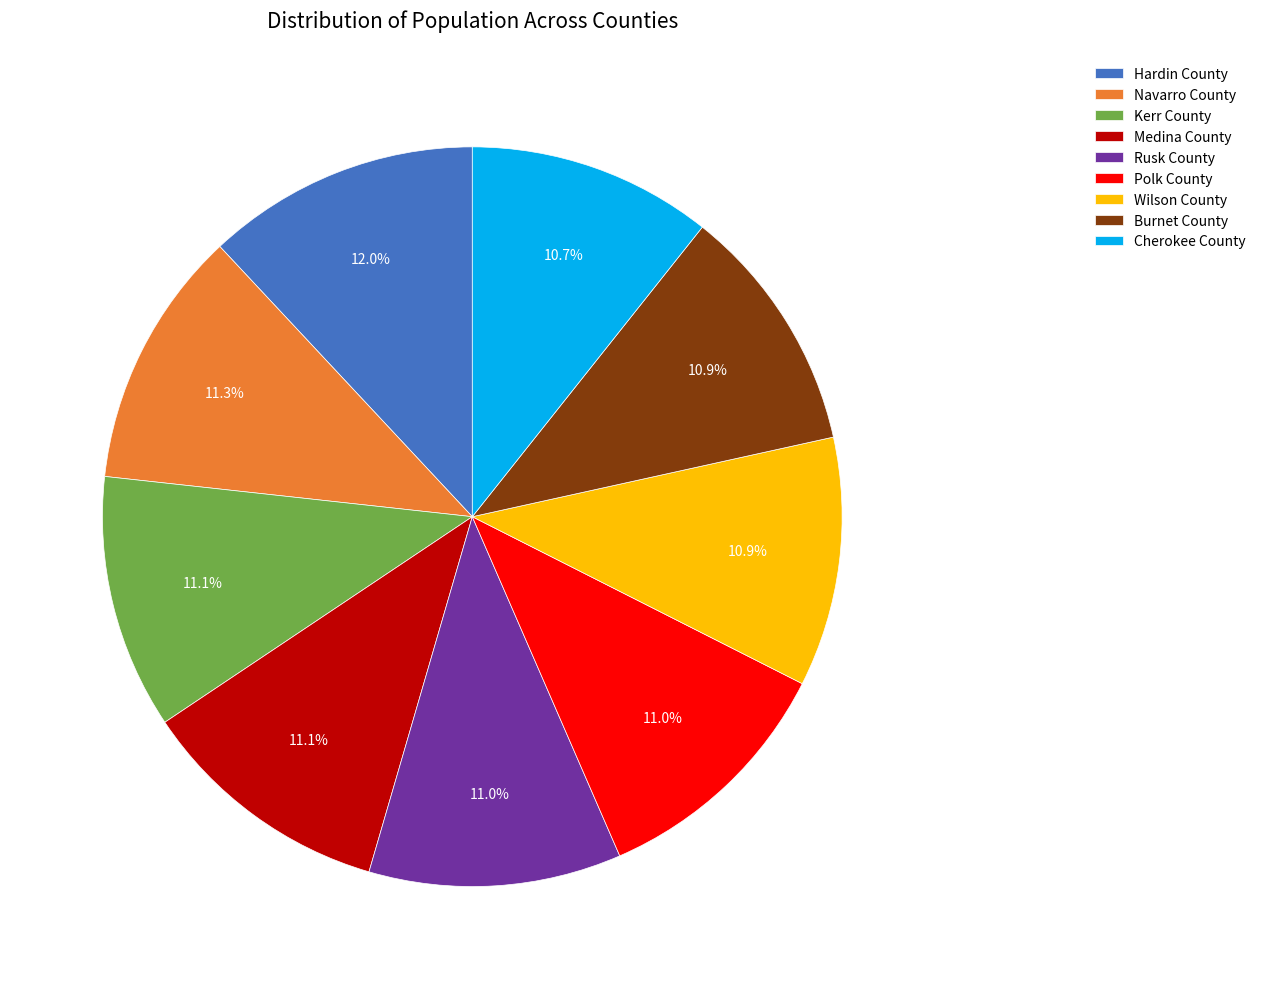

Is the sum of Medina County and Cherokee County greater than half?

No